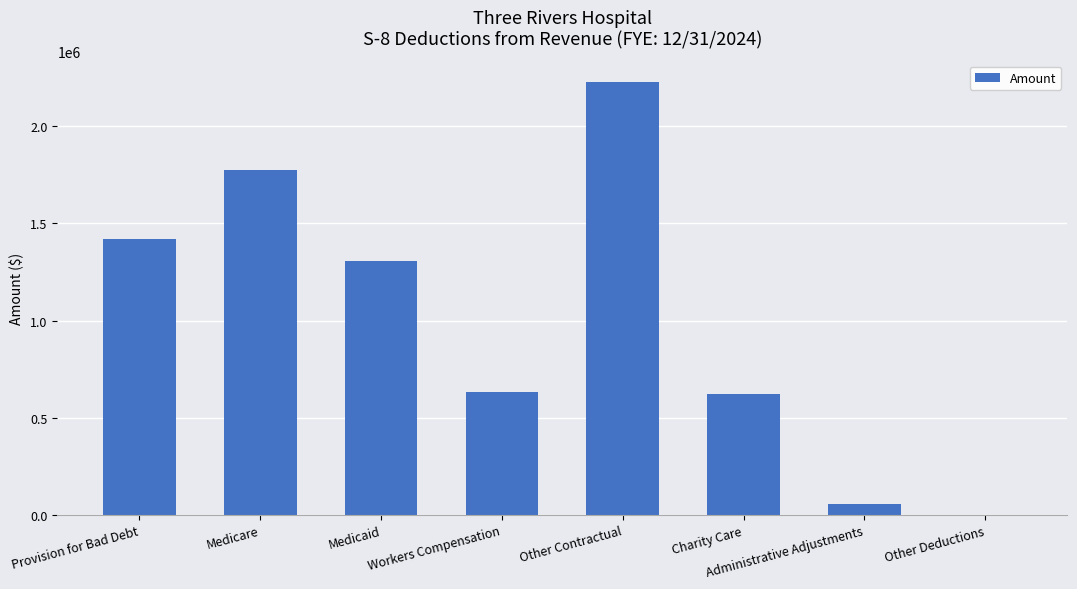

How many values are above zero?

7